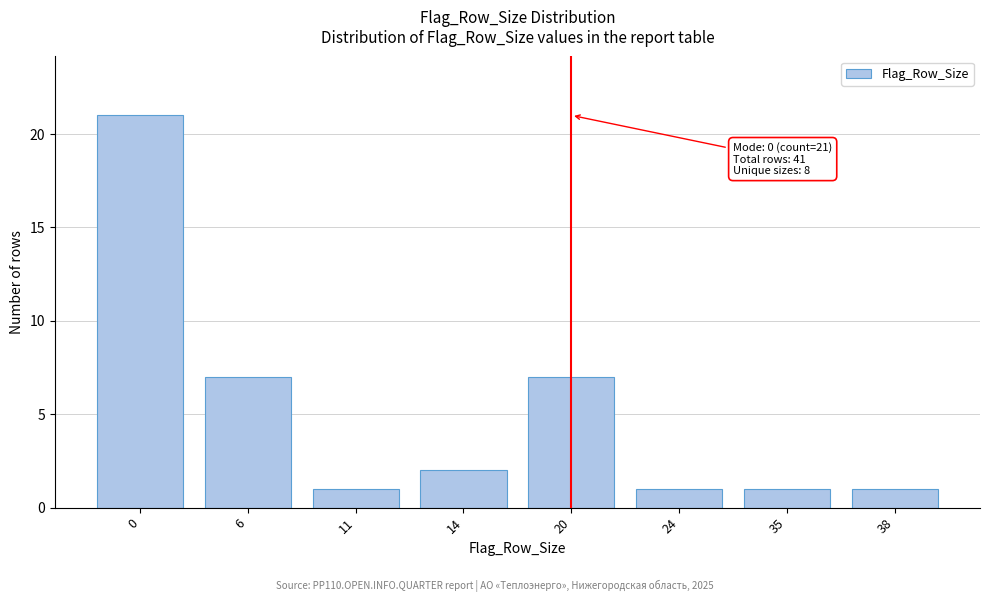

Reading left to right, extract all data points from this chart.

0=21	6=7	11=1	14=2	20=7	24=1	35=1	38=1